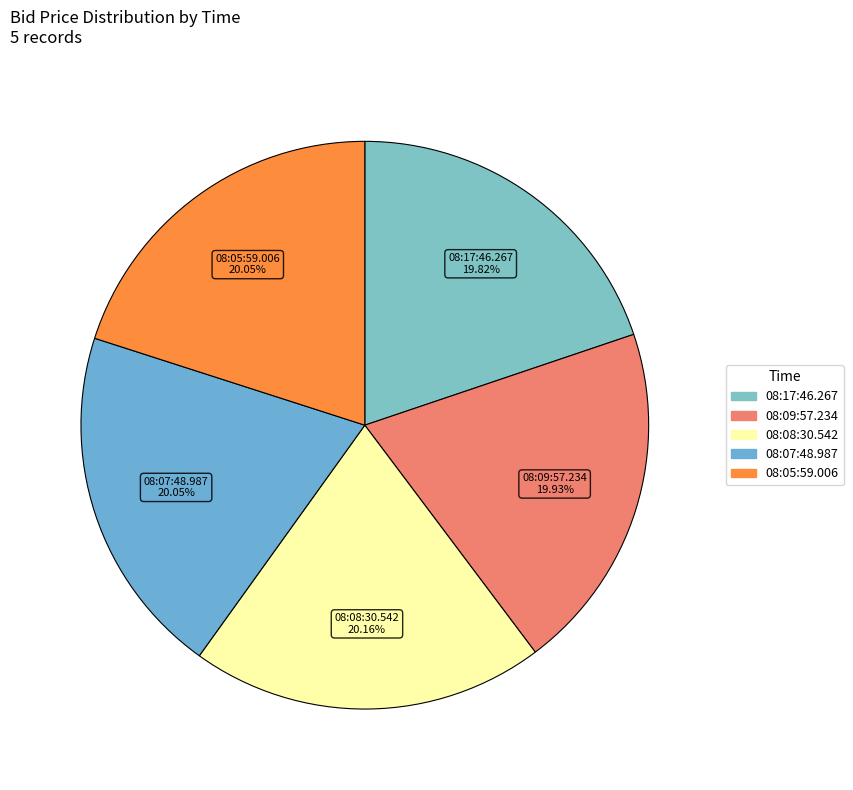

Count the number of slices in the pie.

5